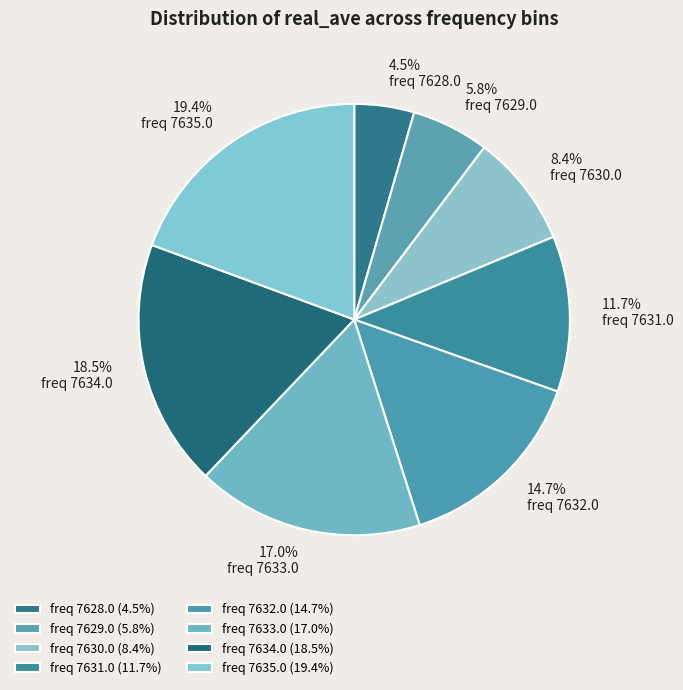

Count the number of slices in the pie.

8